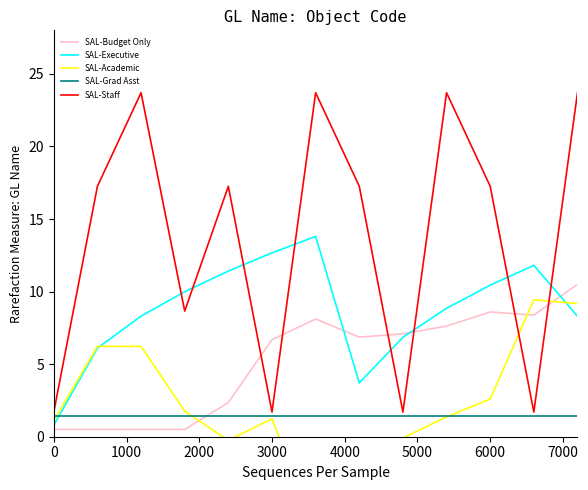

How many lines are shown in the chart?

5